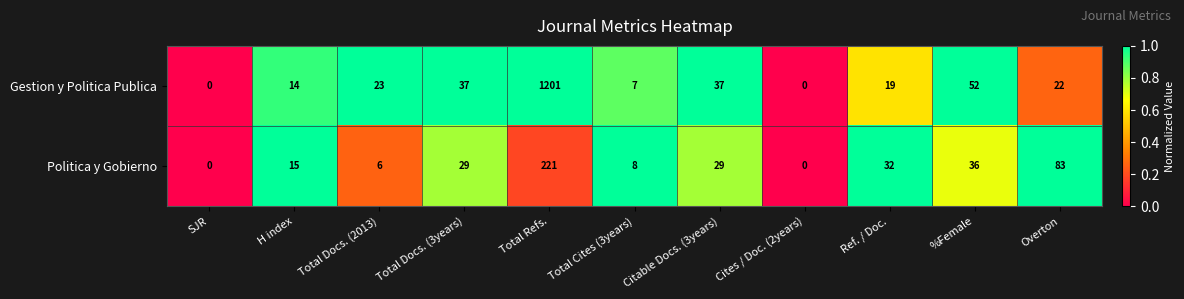

List the series in order of their overall mean, lowest first.

Politica y Gobierno, Gestion y Politica Publica